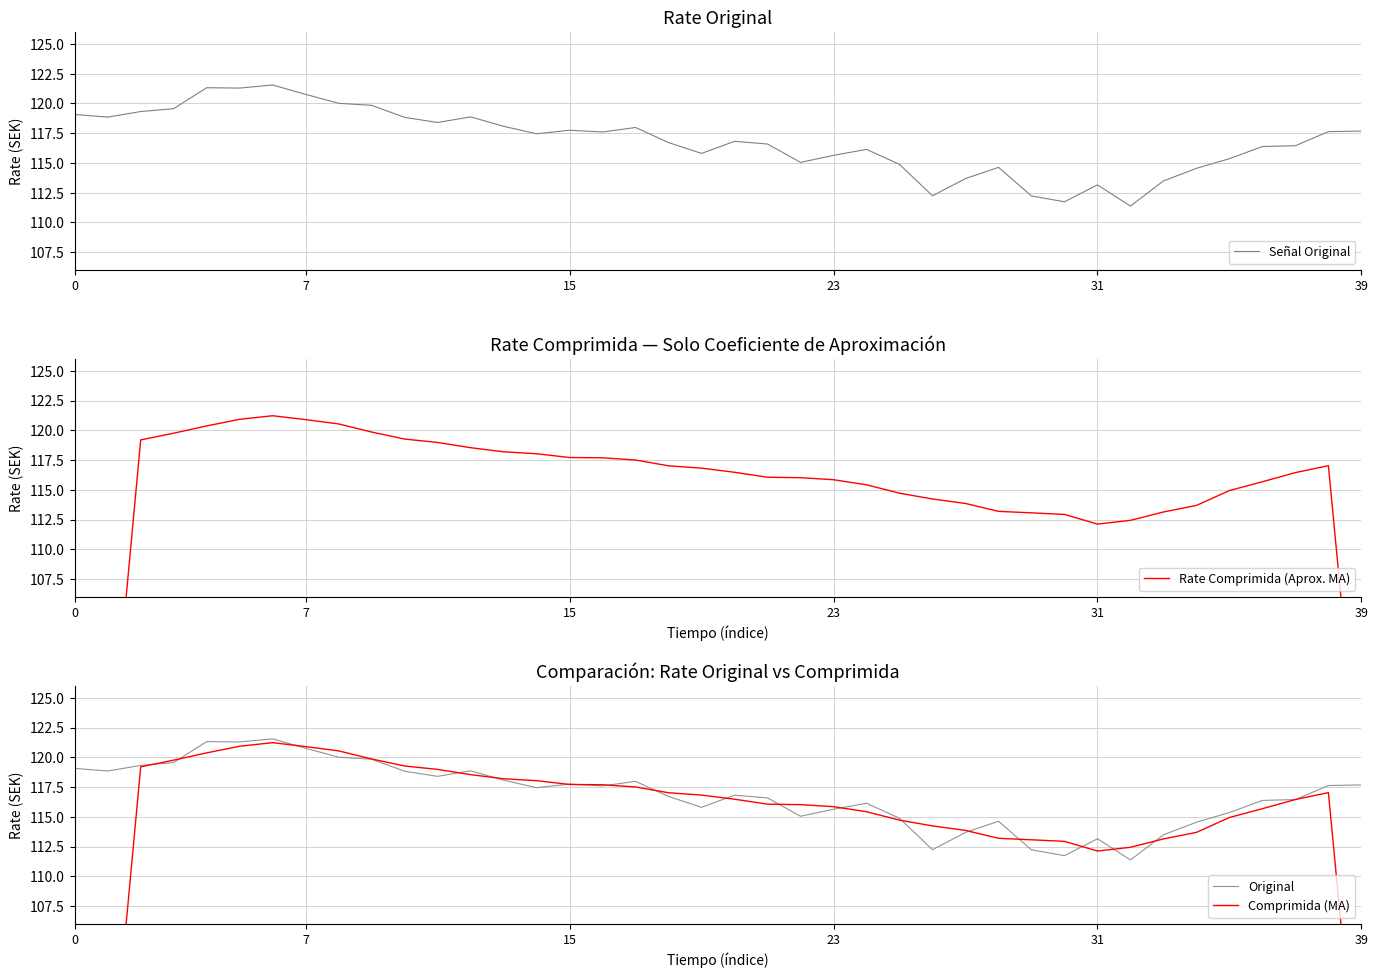

What is the total value across all series at 15?

477.0